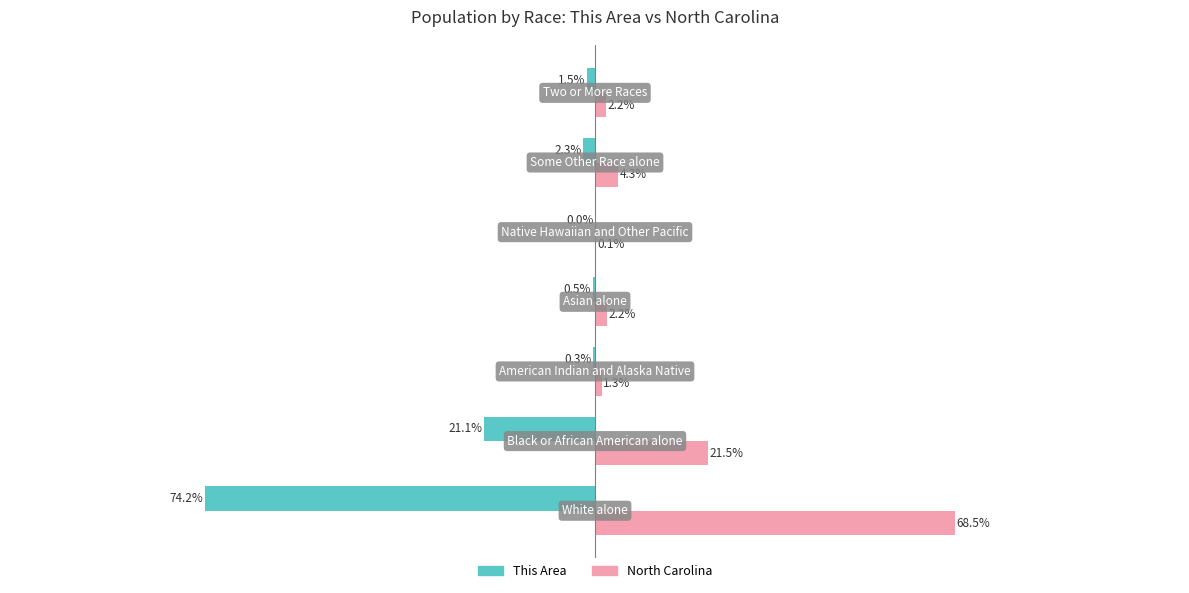

Which series has the largest total across all categories?

North Carolina